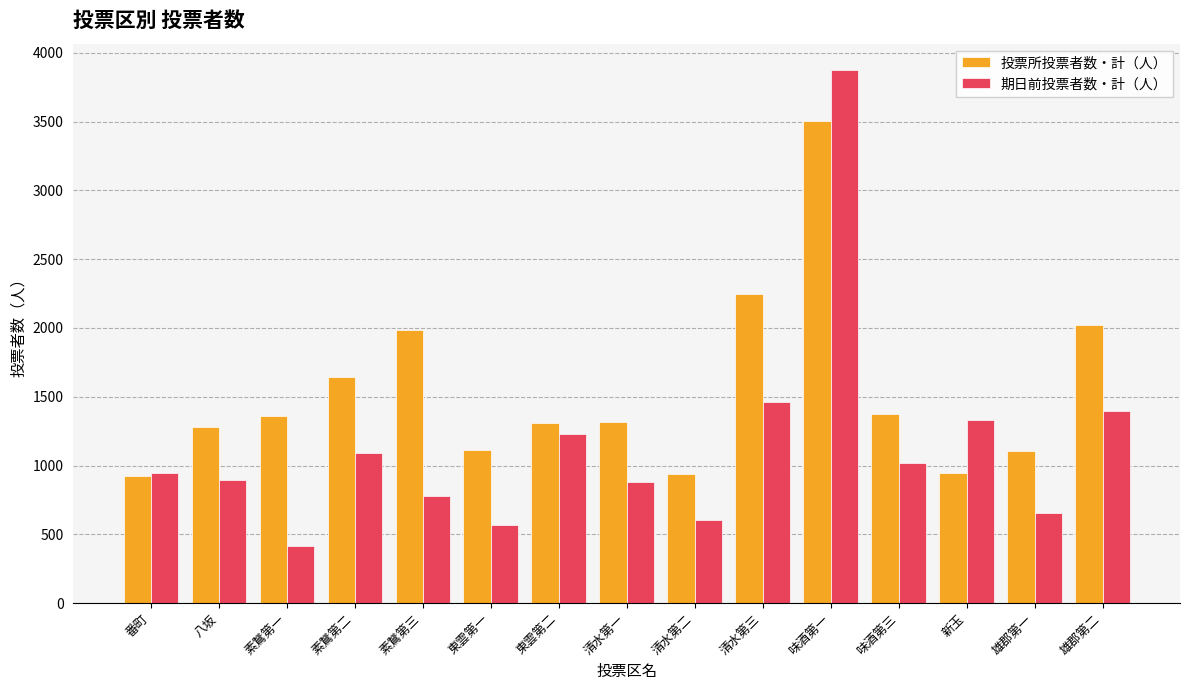

What is the sum of all 投票所投票者数・計（人） values?

23073